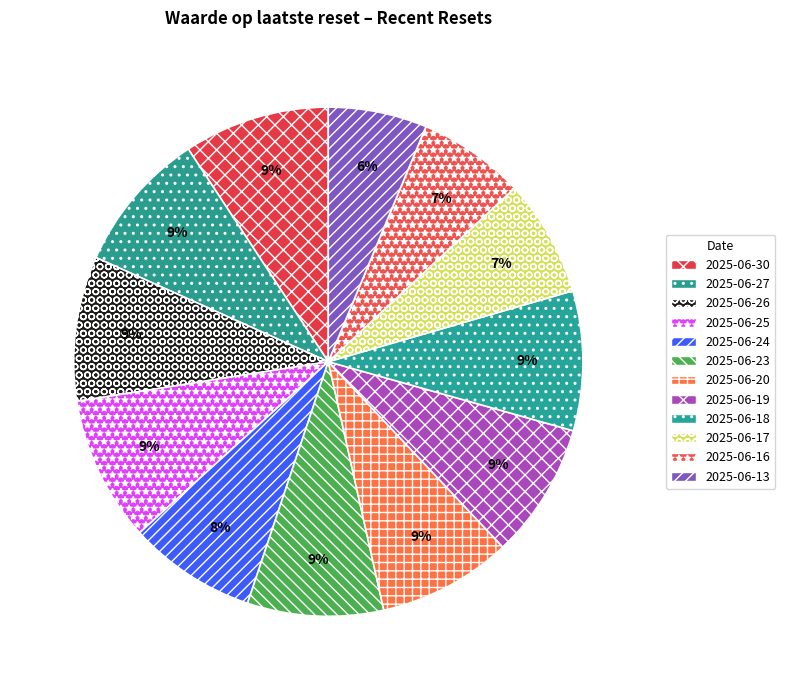

Count the number of slices in the pie.

12